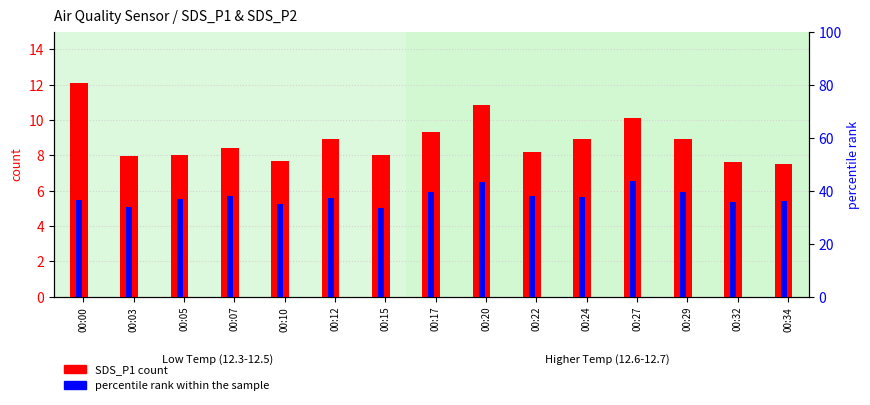

Does the chart contain stacked bars?

No